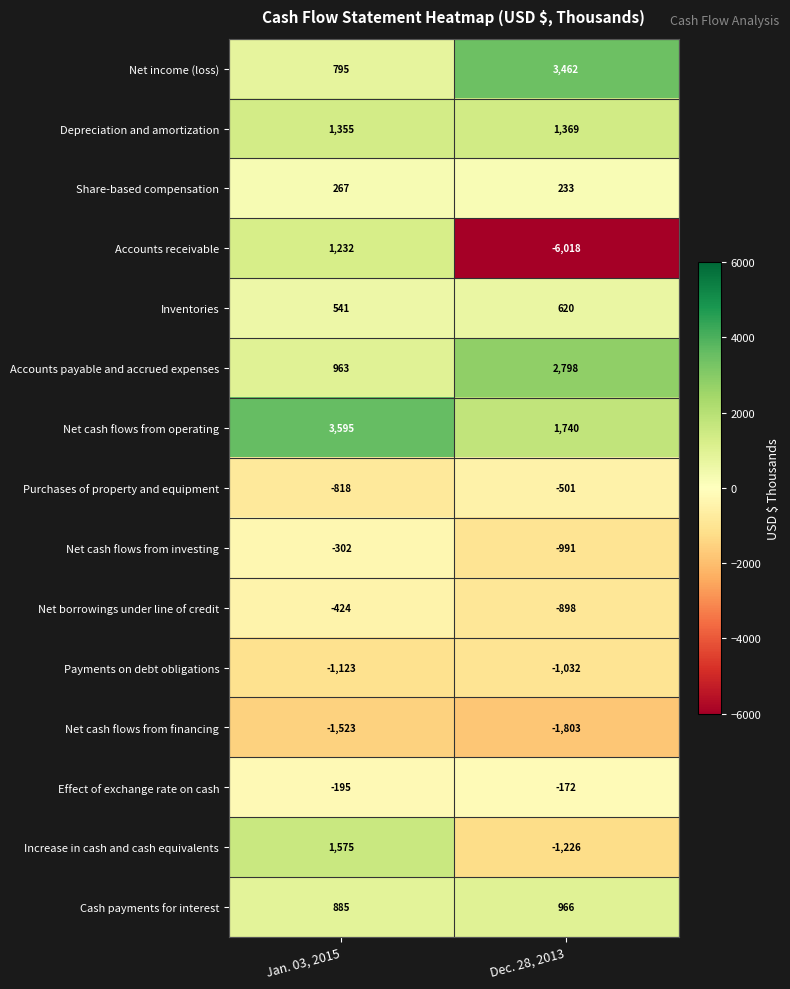

At Dec. 28, 2013, list the series in order from smallest to largest.

Accounts receivable, Net cash flows from financing, Increase in cash and cash equivalents, Payments on debt obligations, Net cash flows from investing, Net borrowings under line of credit, Purchases of property and equipment, Effect of exchange rate on cash, Share-based compensation, Inventories, Cash payments for interest, Depreciation and amortization, Net cash flows from operating, Accounts payable and accrued expenses, Net income (loss)